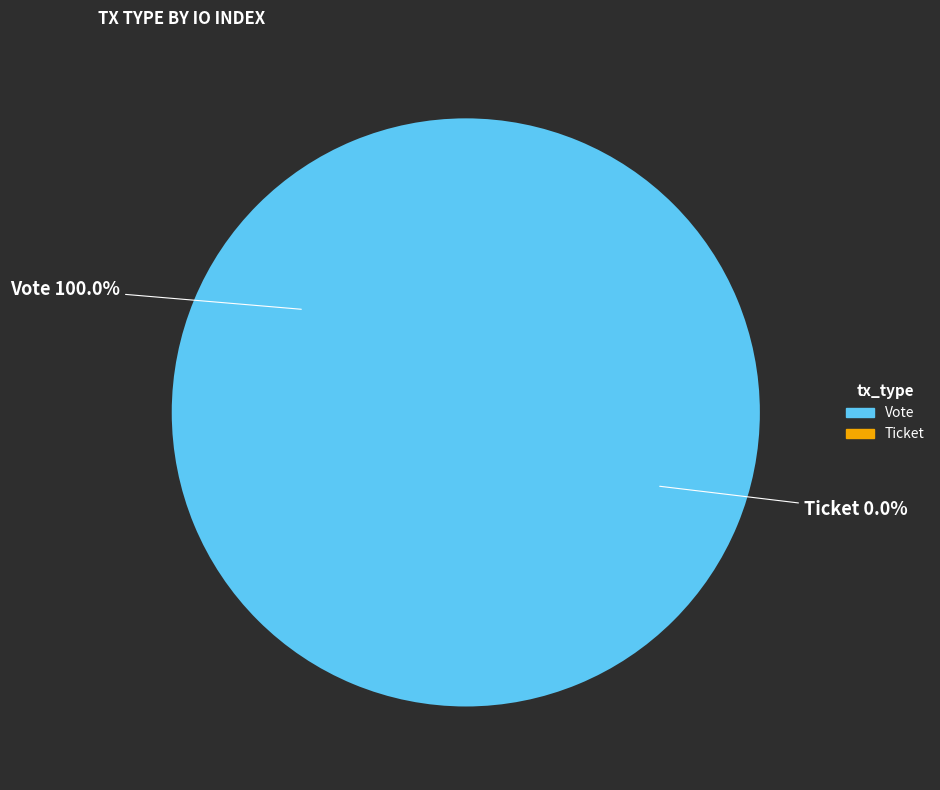

Rank the categories by value from highest to lowest.

Vote, Ticket